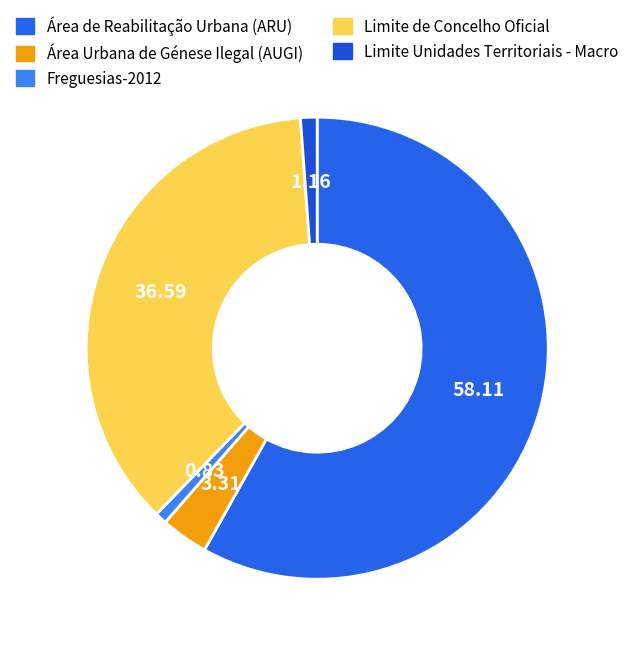

How many segments does this pie chart have?

5